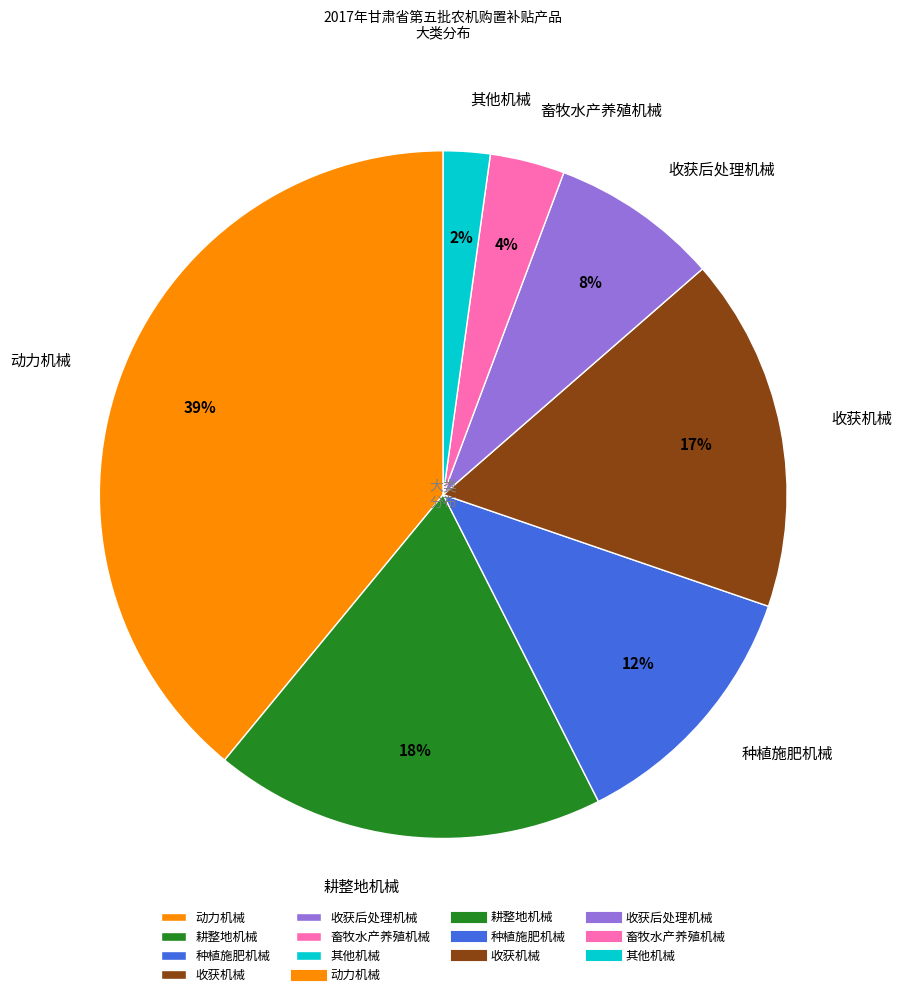

How many slices are in this pie chart?

7